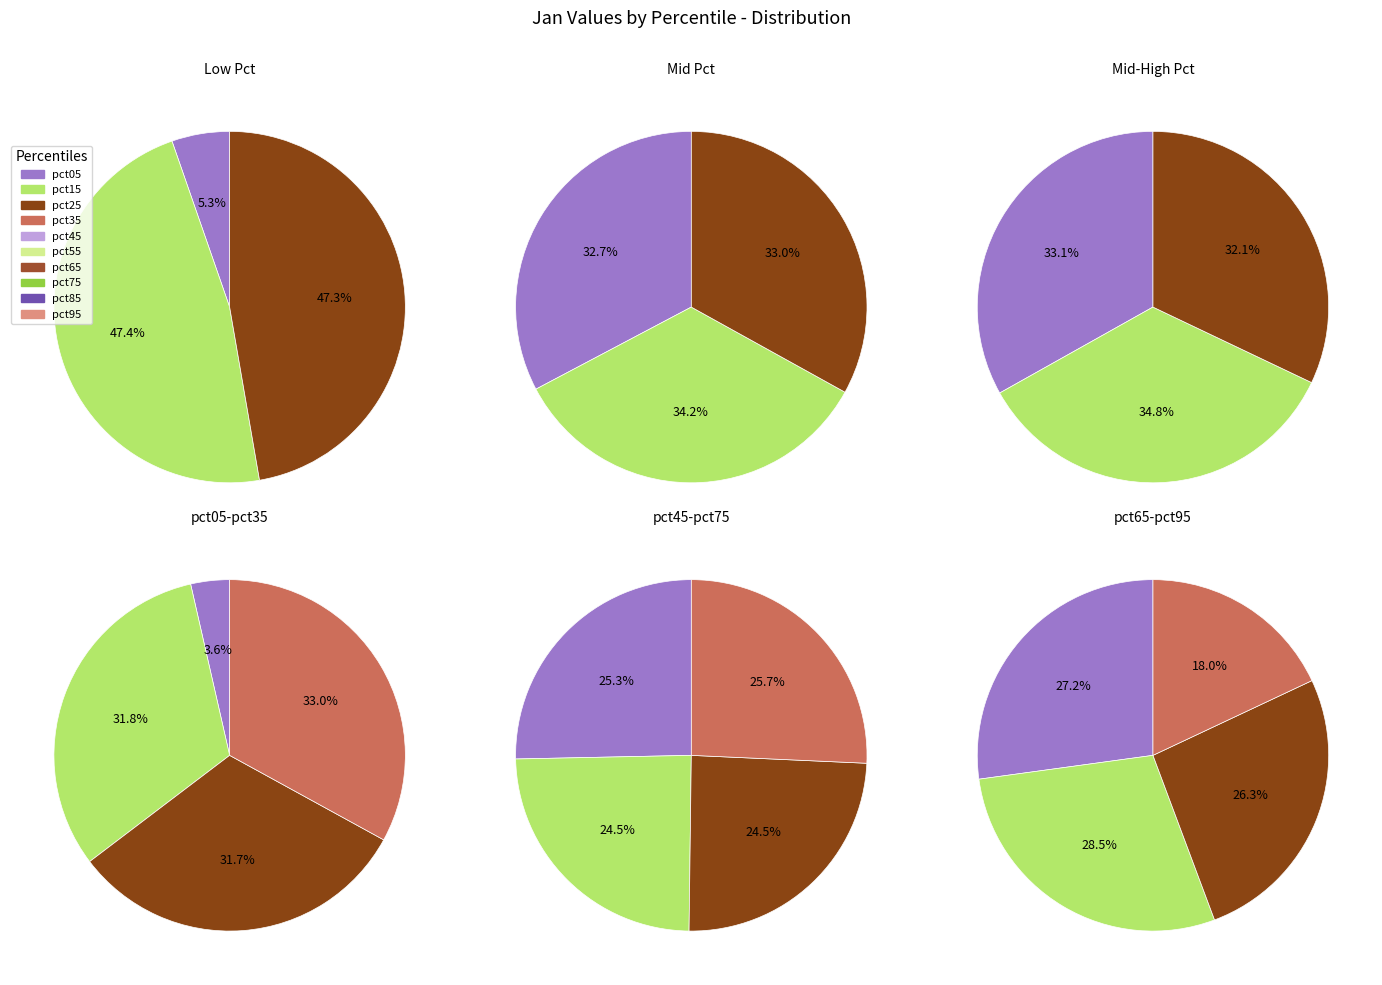

Is there a majority slice in this chart?

No